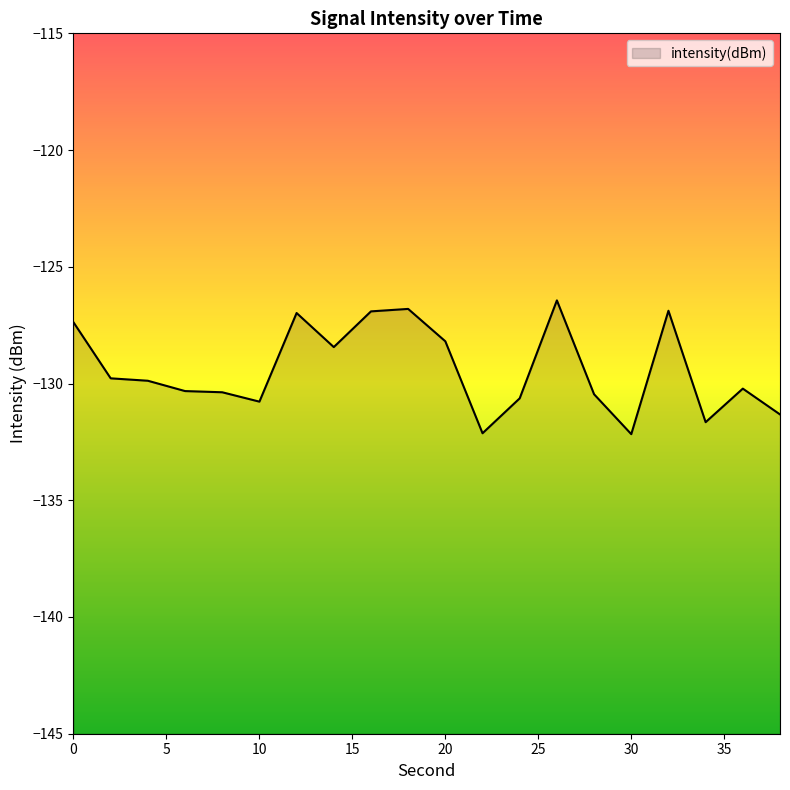

What is the difference between the maximum and second lowest values?

5.7